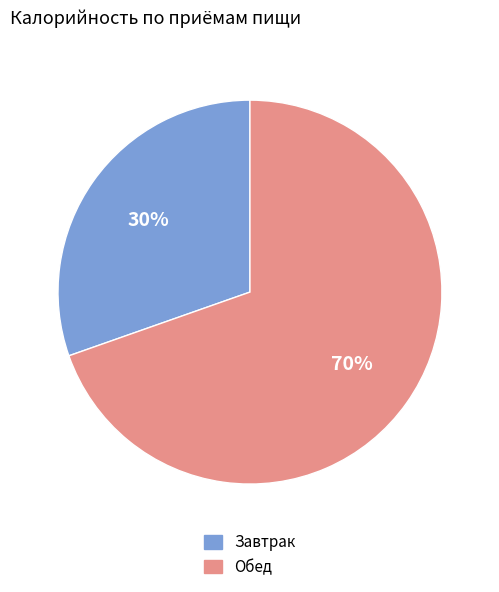

To the nearest percent, what is the average slice percentage?

50%